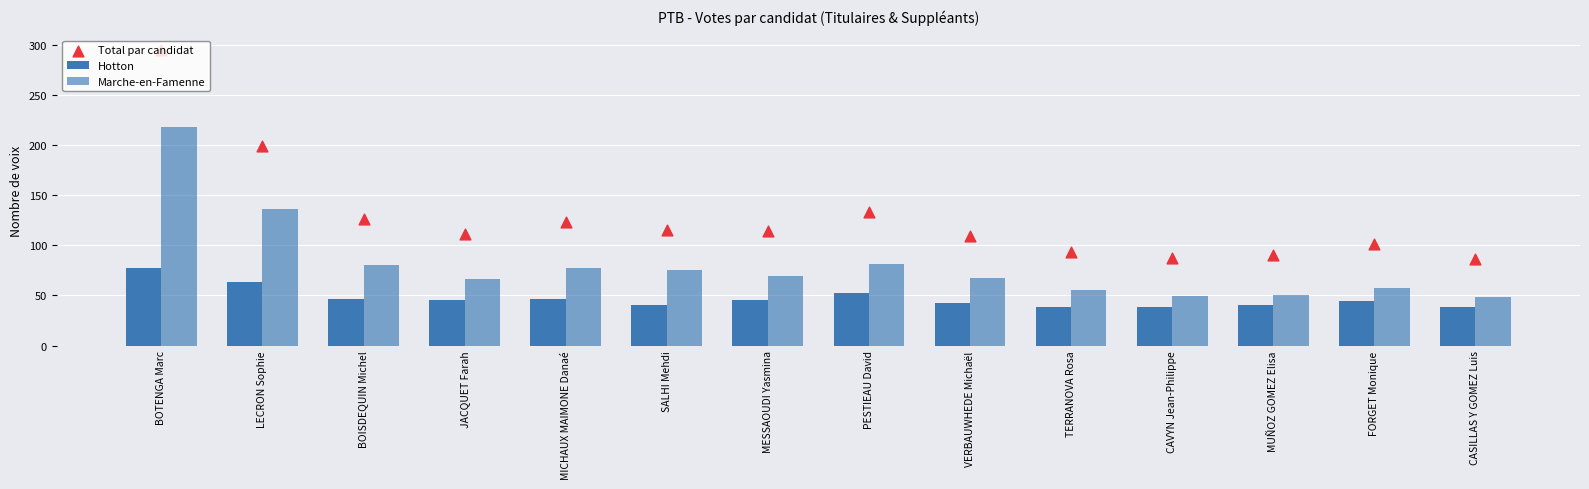

Which series contains the highest Y value?

Total par candidat